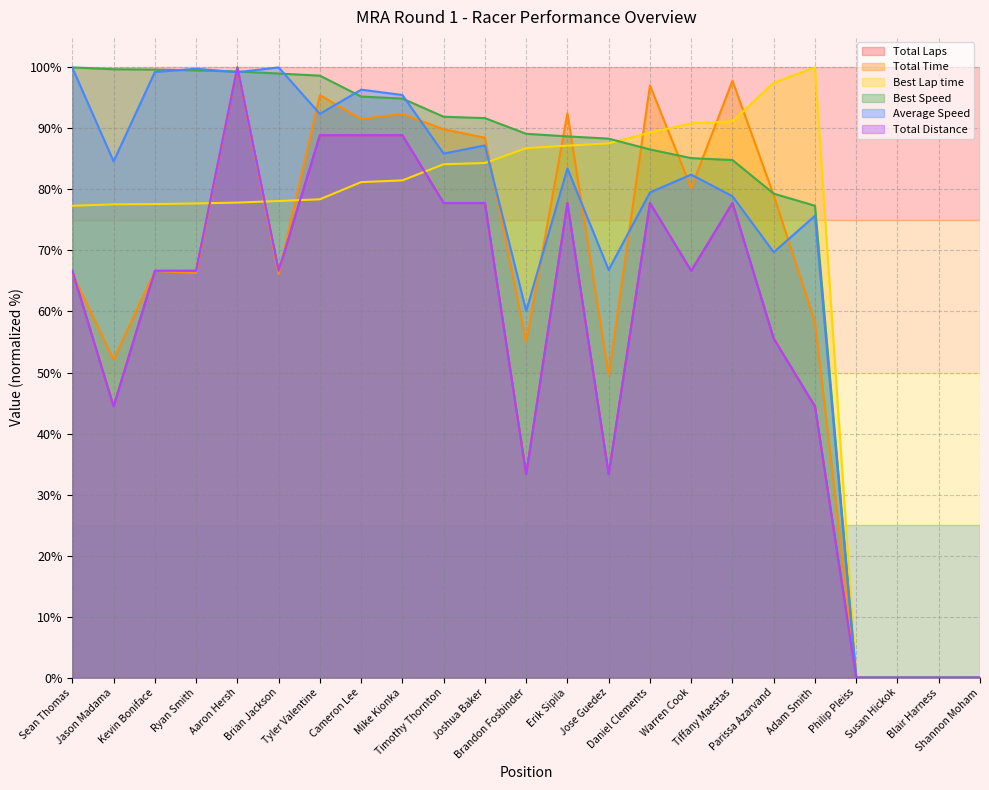

Is it true that Average Speed equals 37.1 at Daniel Clements?

False